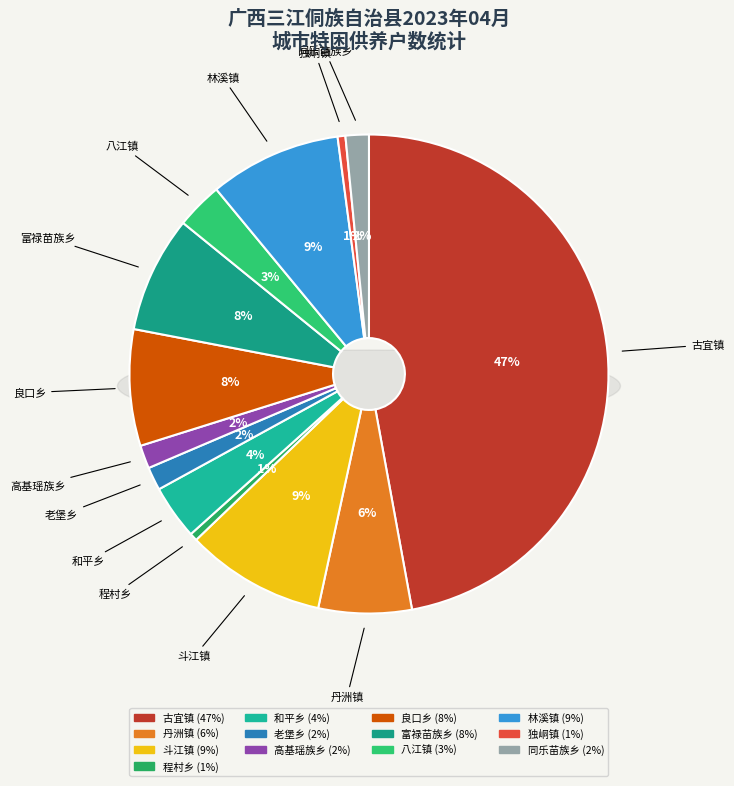

What percentage is the 林溪镇 slice, to the nearest percent?

9%